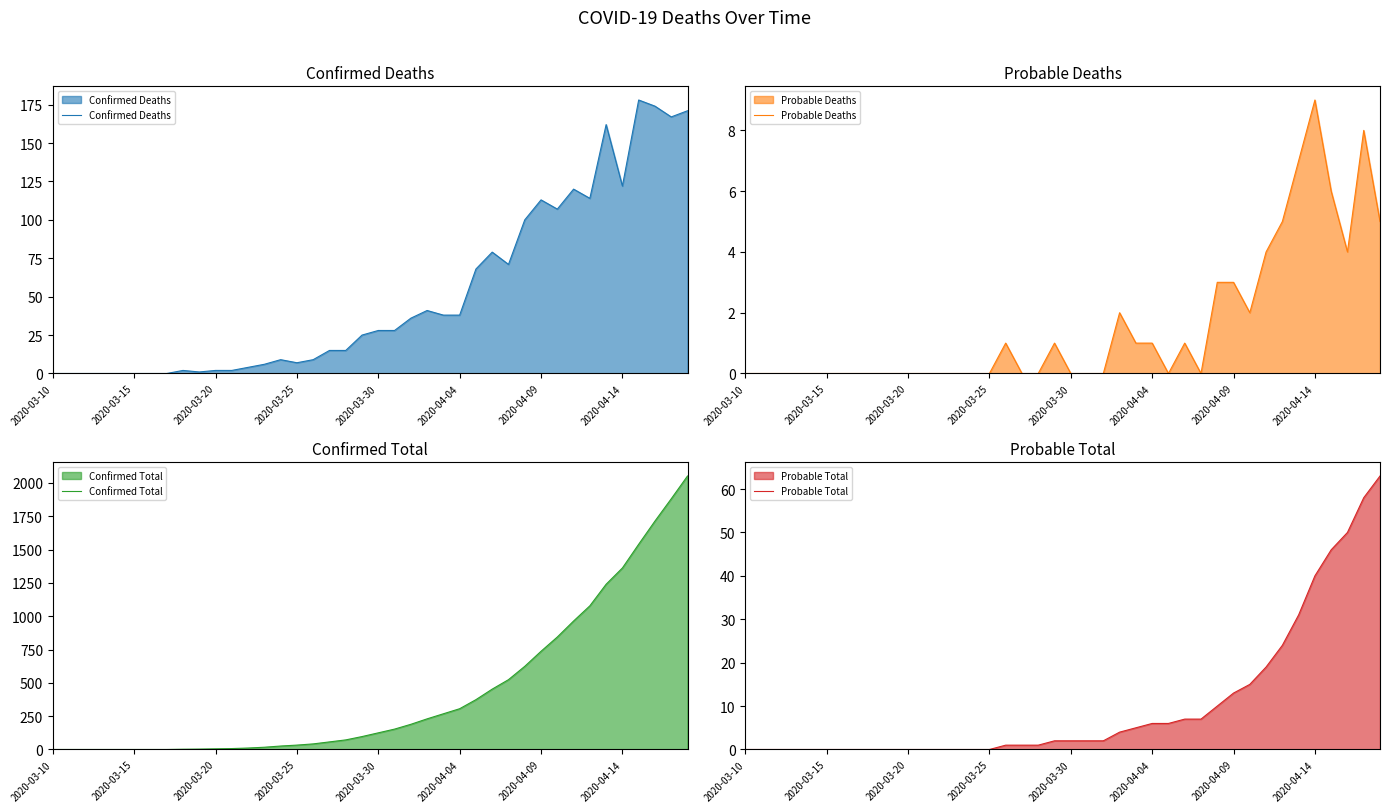

What position from the left is 33?

34